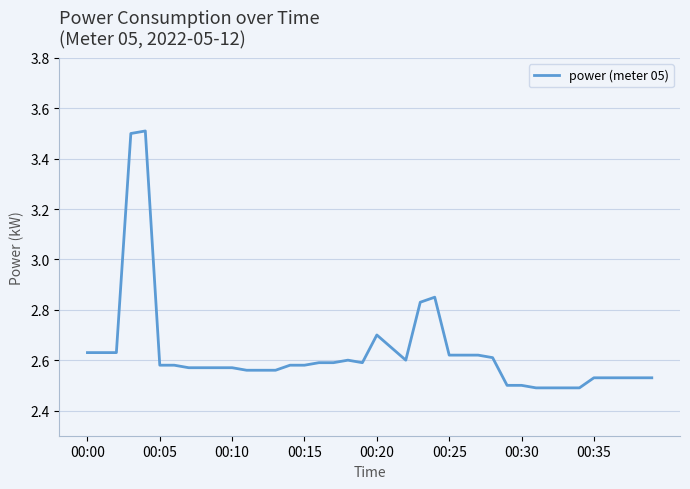

What is the difference between the maximum and minimum values?

1.0